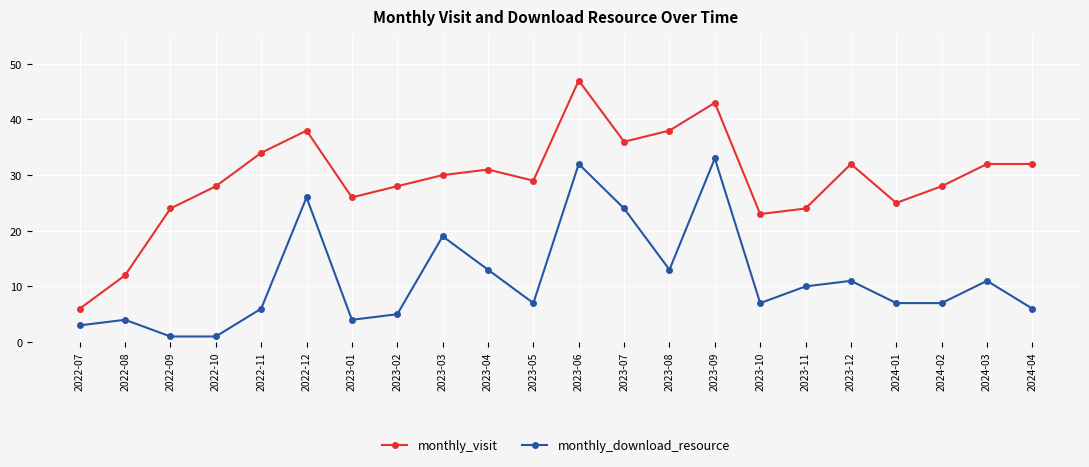

What is the label of the 9th point from the right?

2023-08